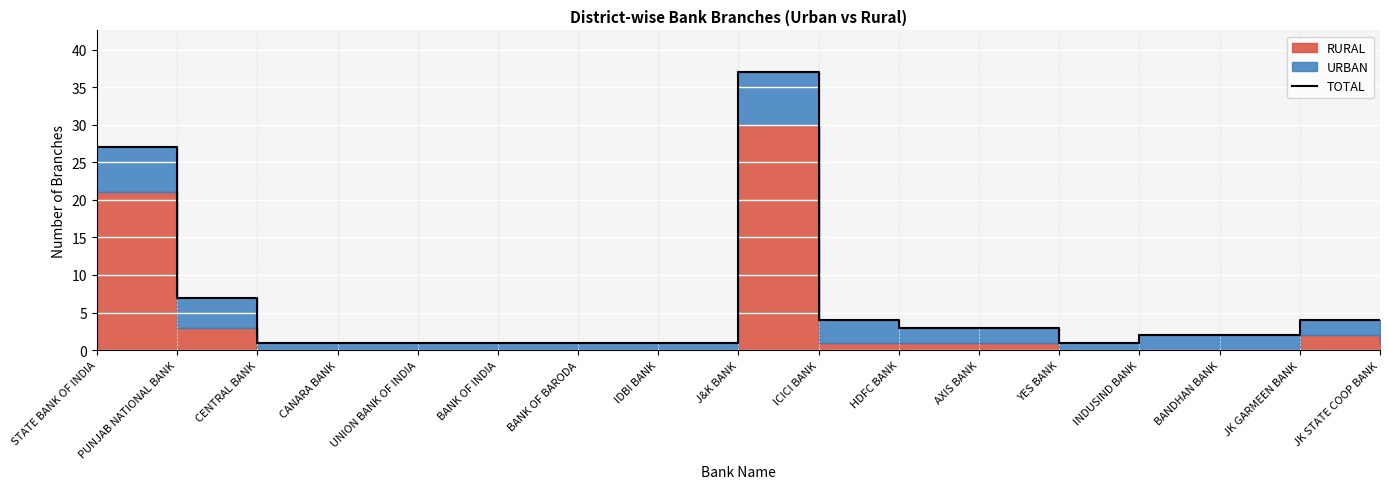

Is it true that the value at IDBI BANK is 0?

False